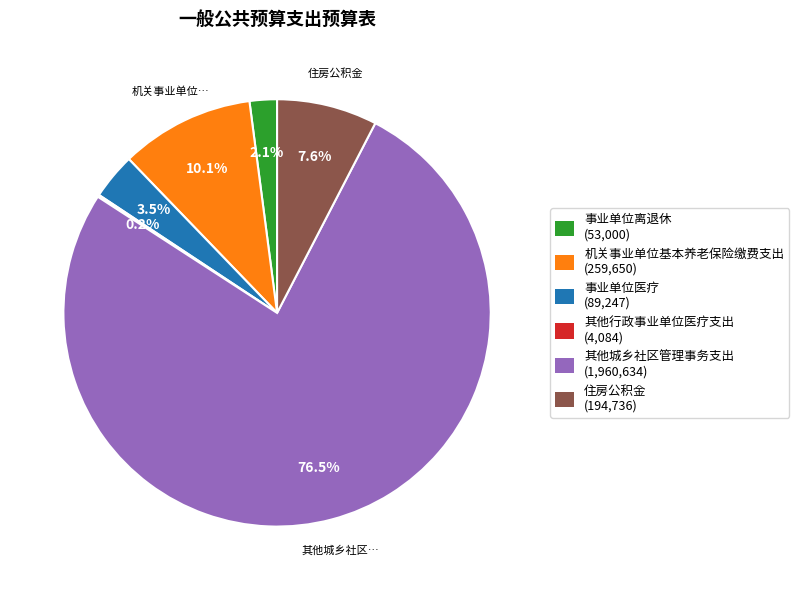

To the nearest percent, what is the difference between the largest and smallest slice percentages?

76%